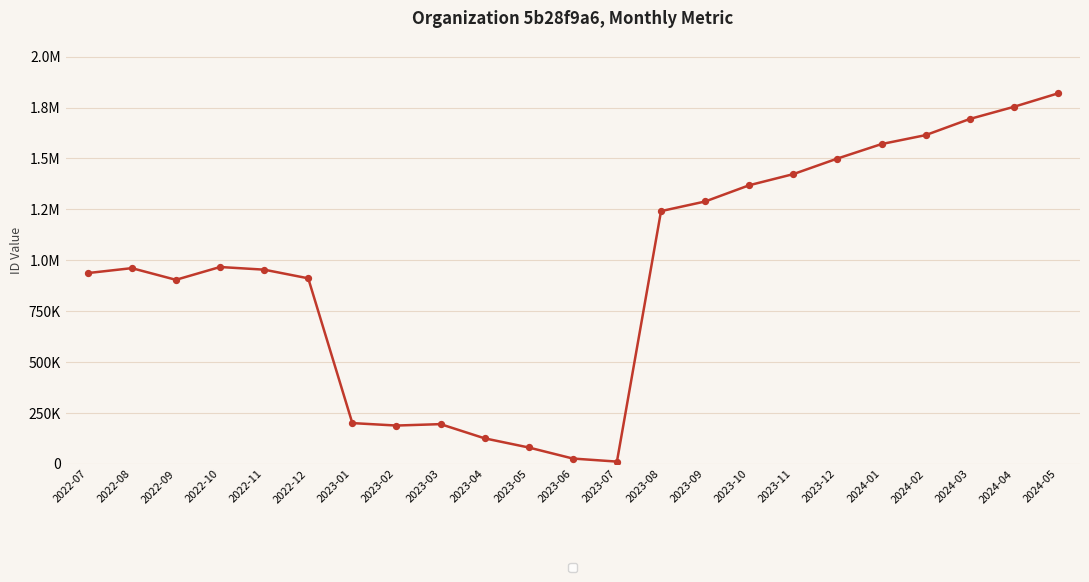

What is the change in value from 2023-01 to 2024-02?

+1414701